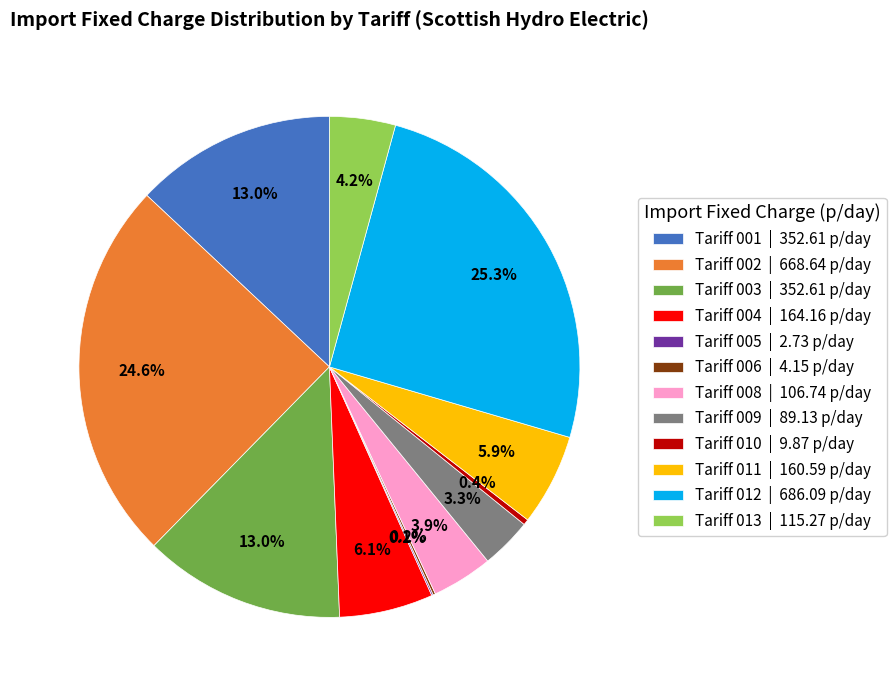

To the nearest percent, what is the average slice percentage?

8%